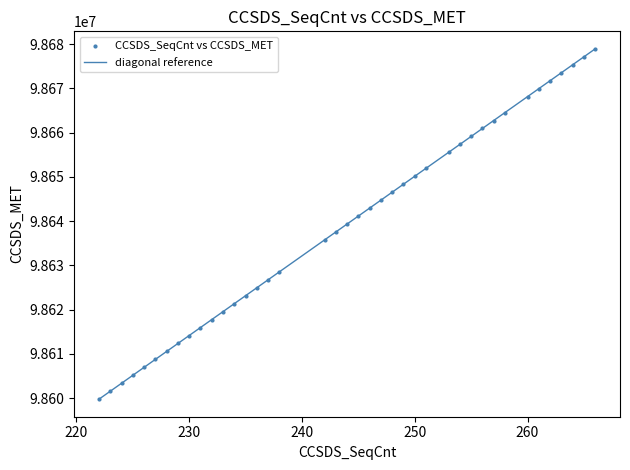

What is the range of X values (max minus min)?

44